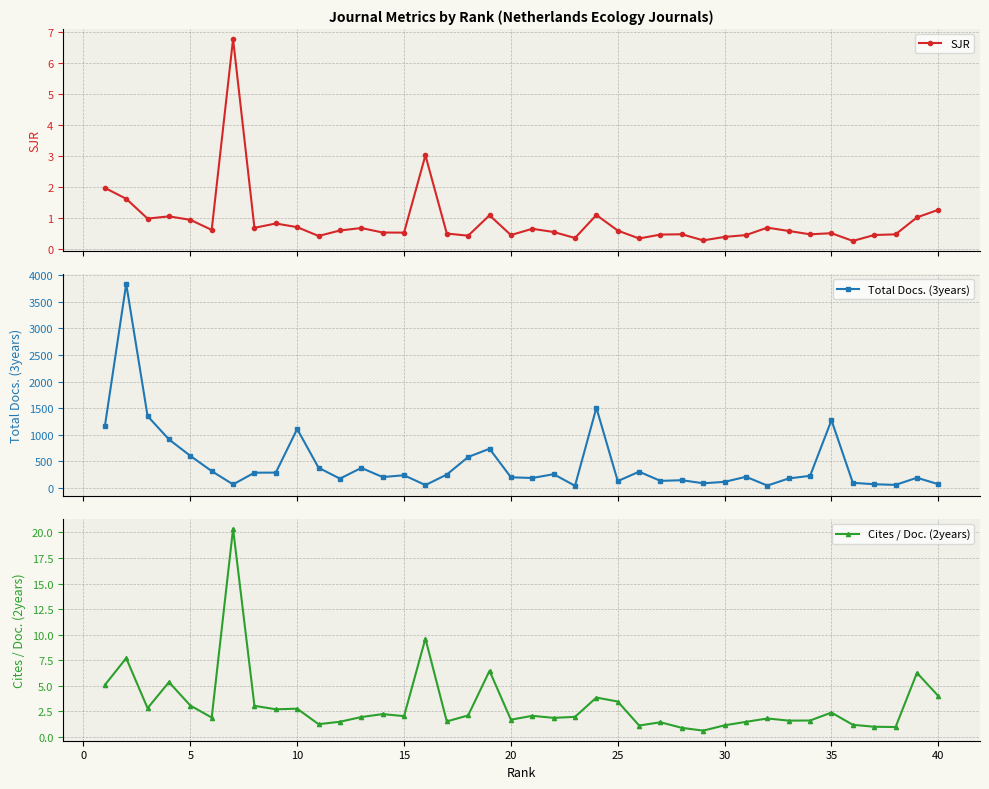

Count the number of categories in the chart.

40